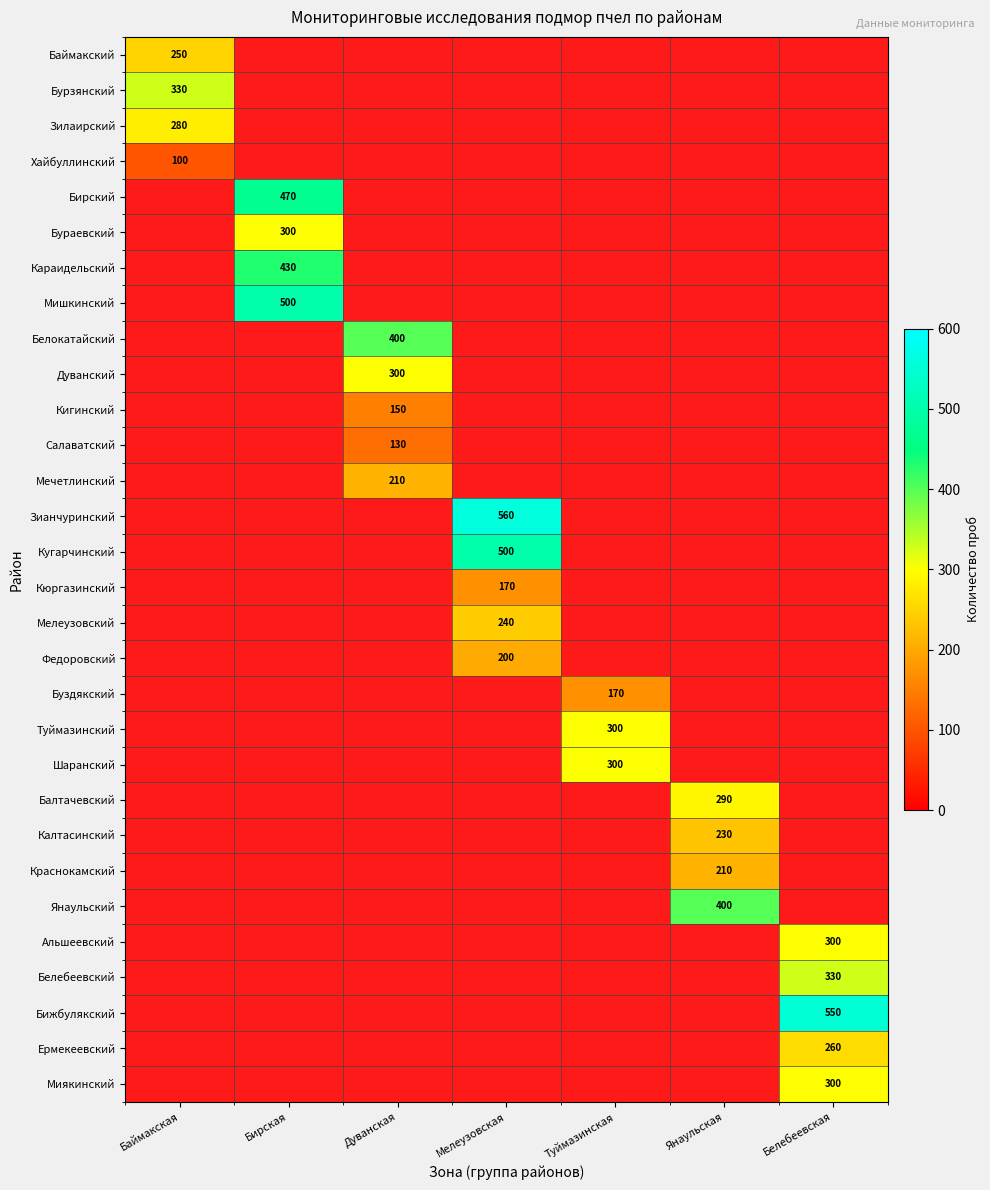

True or false: Краснокамский has a value of 210 at Янаульская.

True